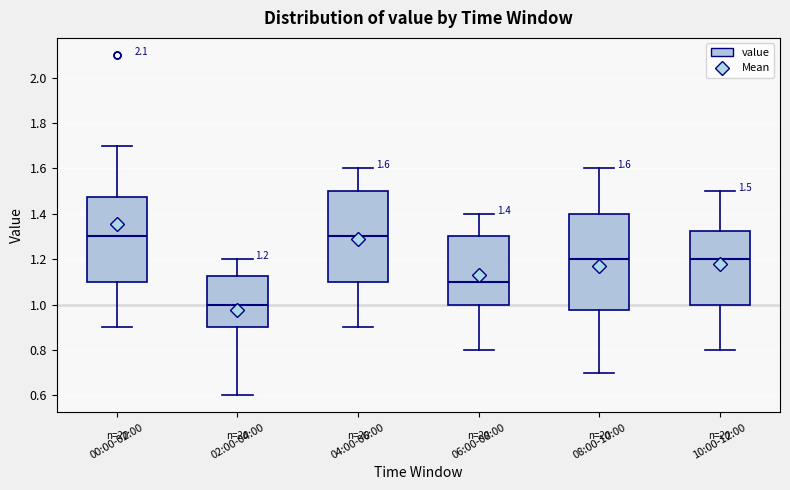

Which box's median line is the lowest?

02:00-04:00